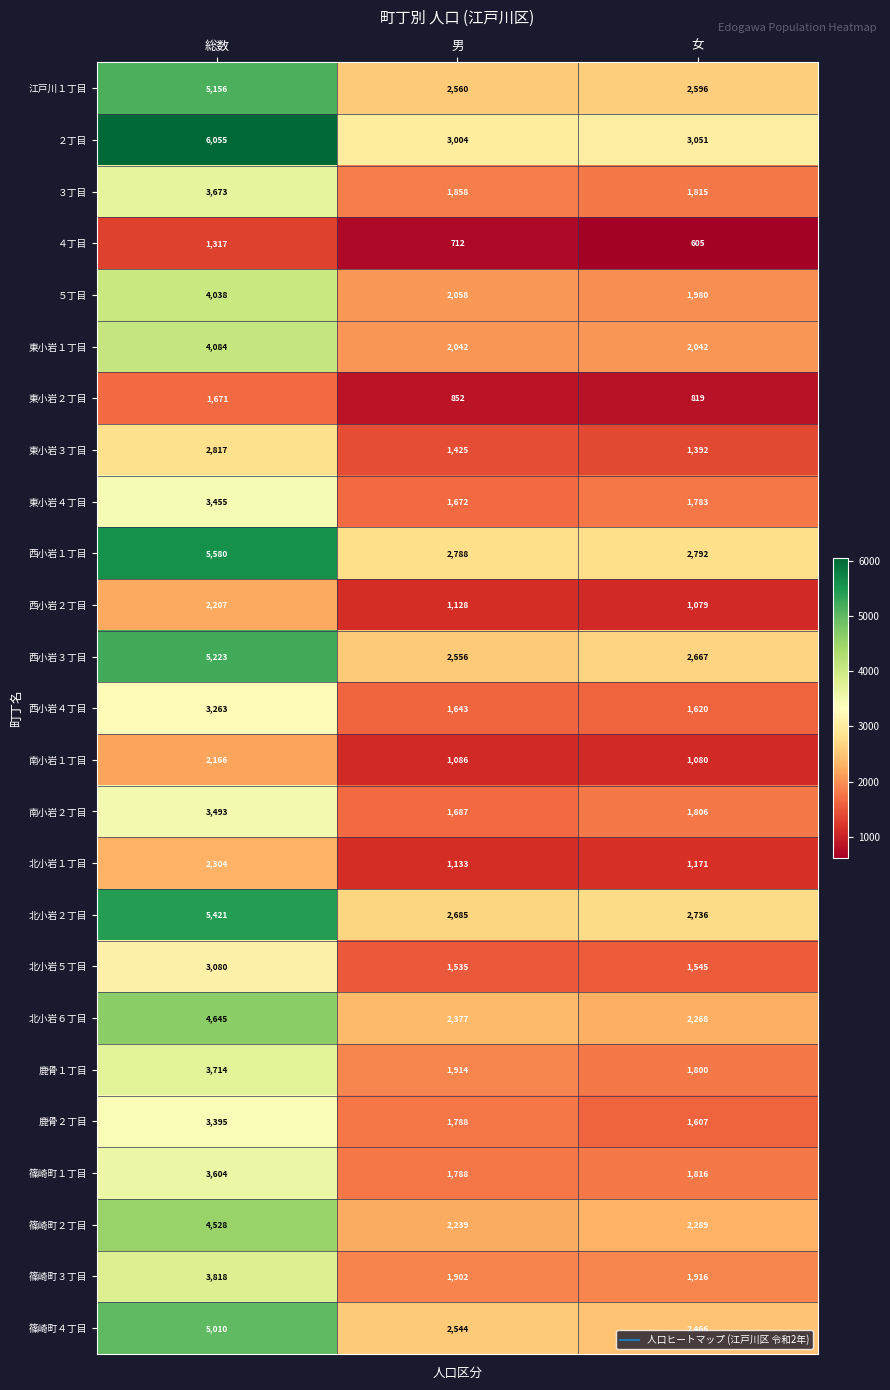

Between 男 and 女, which series saw the biggest shift?

鹿骨２丁目